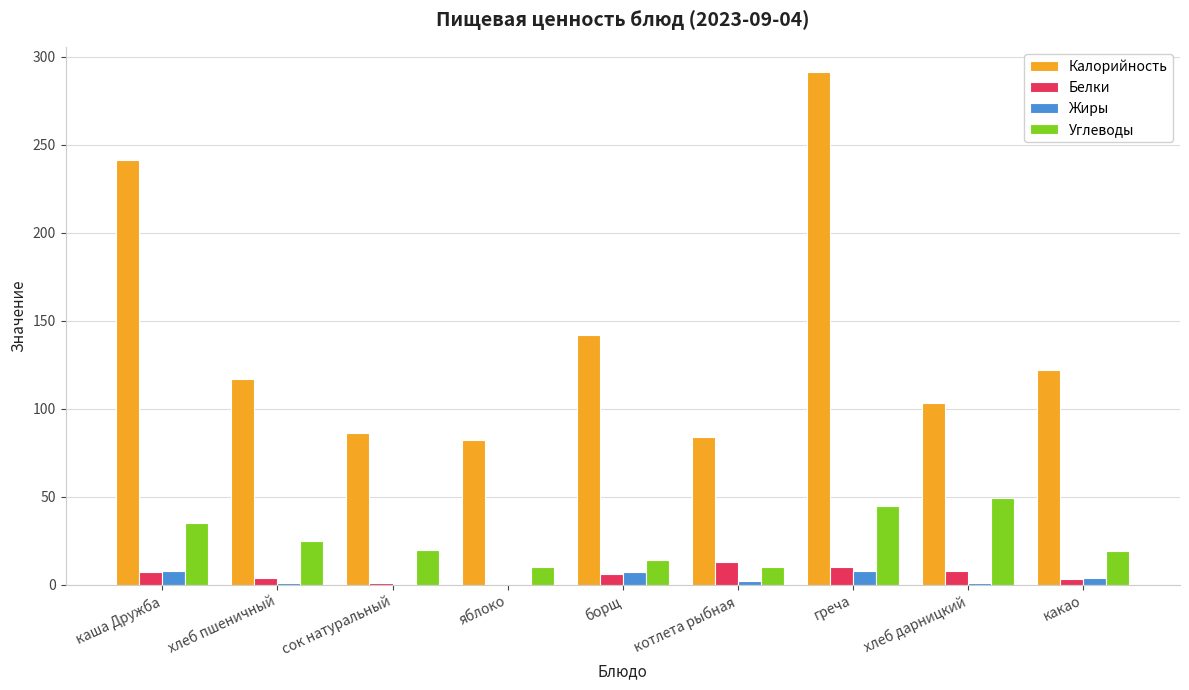

True or false: Углеводы has a value of 10 at котлета рыбная.

True